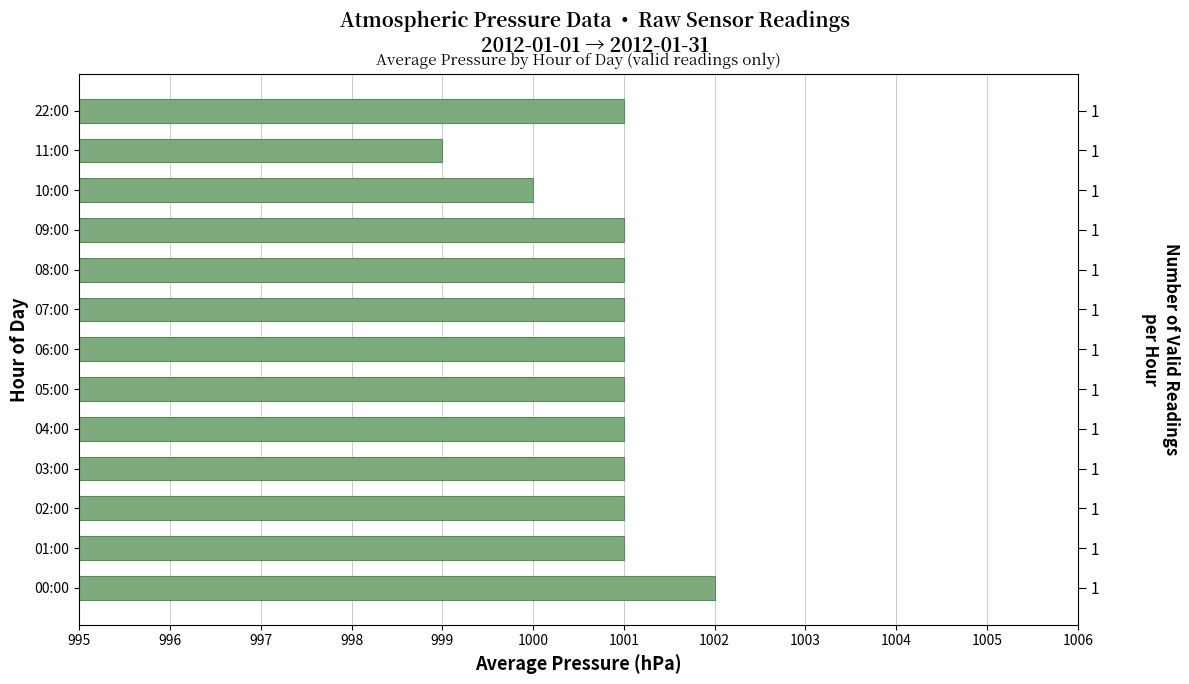

What is the sum of the values at 07:00 and 08:00?

2002